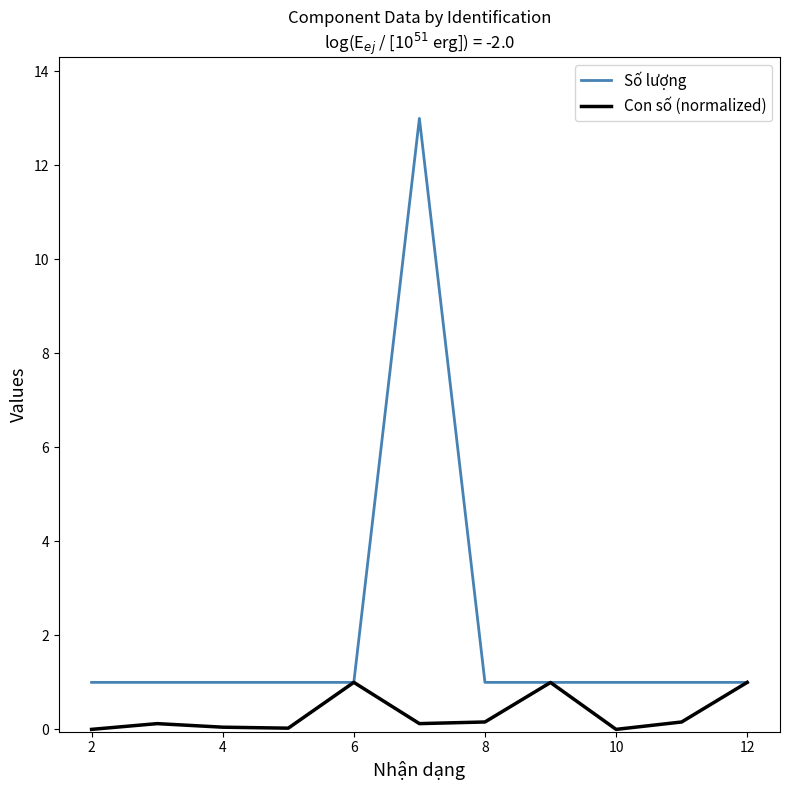

Which series has the largest total across all categories?

Số lượng